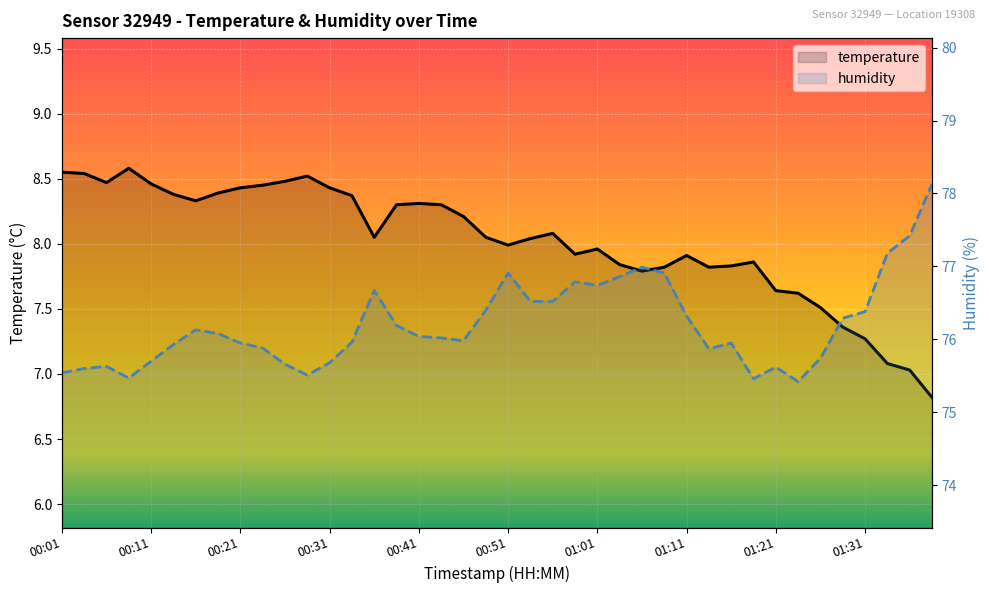

What is the lowest value of the humidity series?

75.4